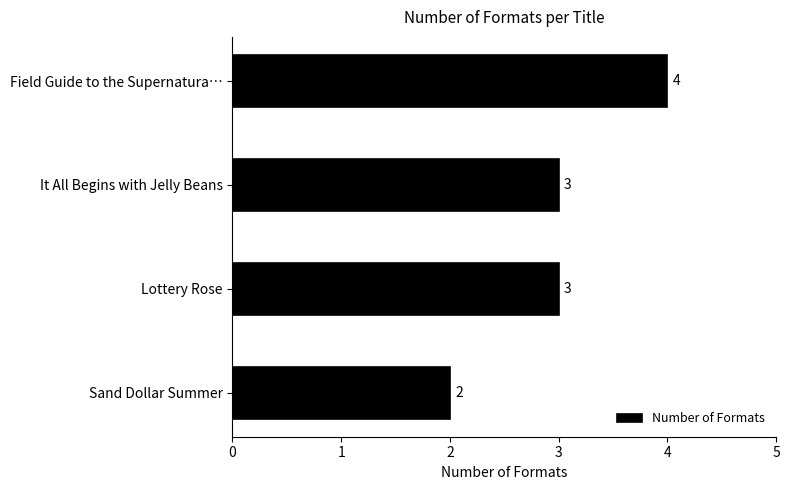

Approximately how many times larger is the value at Field Guide to the Supernatura… compared to Sand Dollar Summer?

2.0